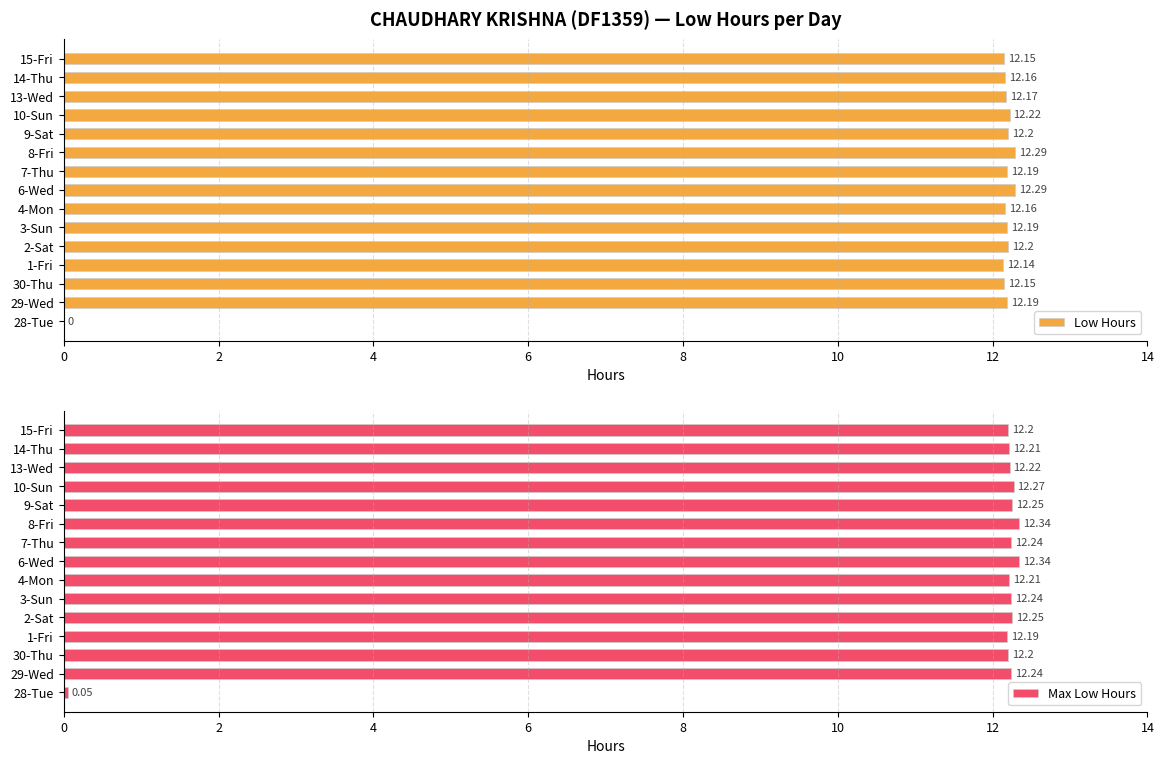

What is the sum of the Low Hours values at 7-Thu and 3-Sun?

24.4